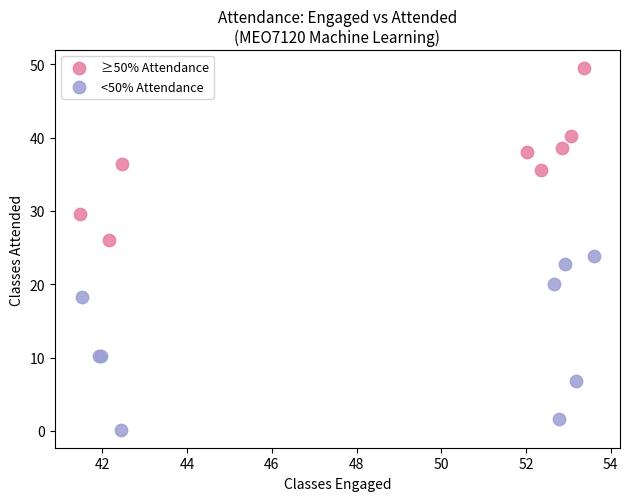

Which series reaches the minimum Y coordinate?

<50% Attendance